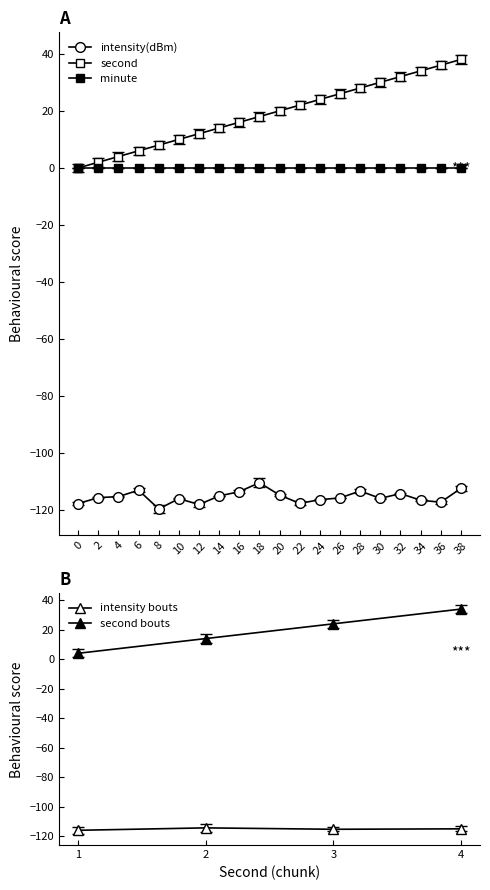

Where is the first local maximum for intensity(dBm)?

6